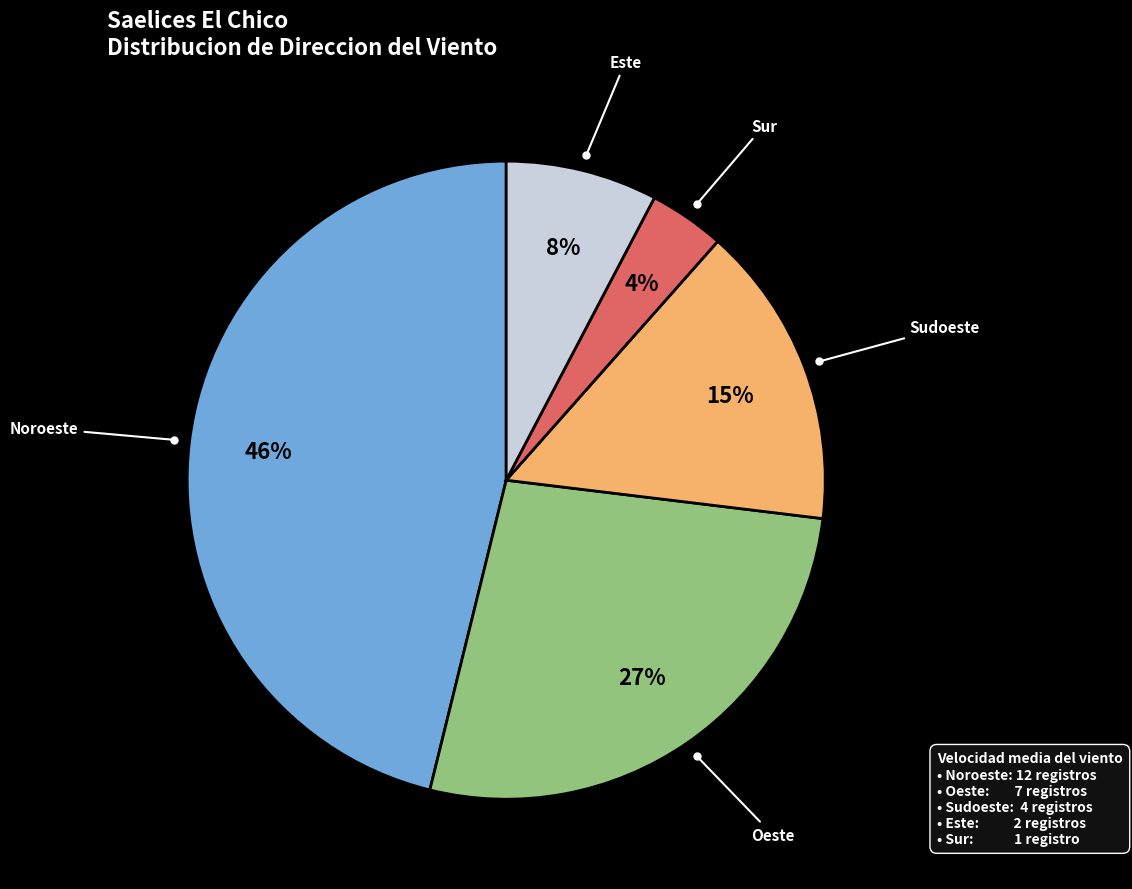

To the nearest percent, what is the difference between the largest and smallest slice percentages?

42%